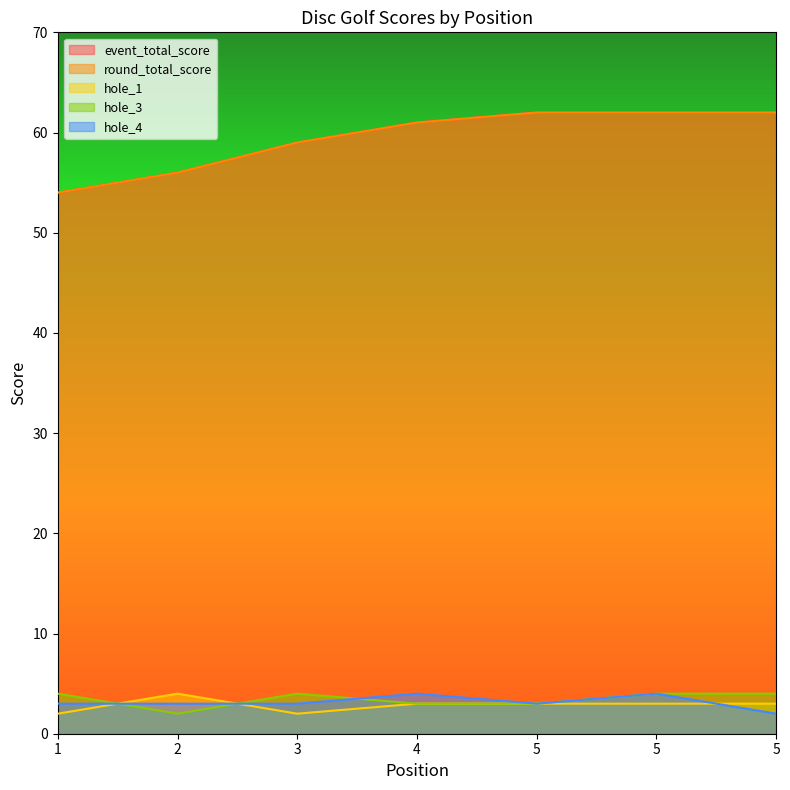

What is the lowest value of the event_total_score series?

54